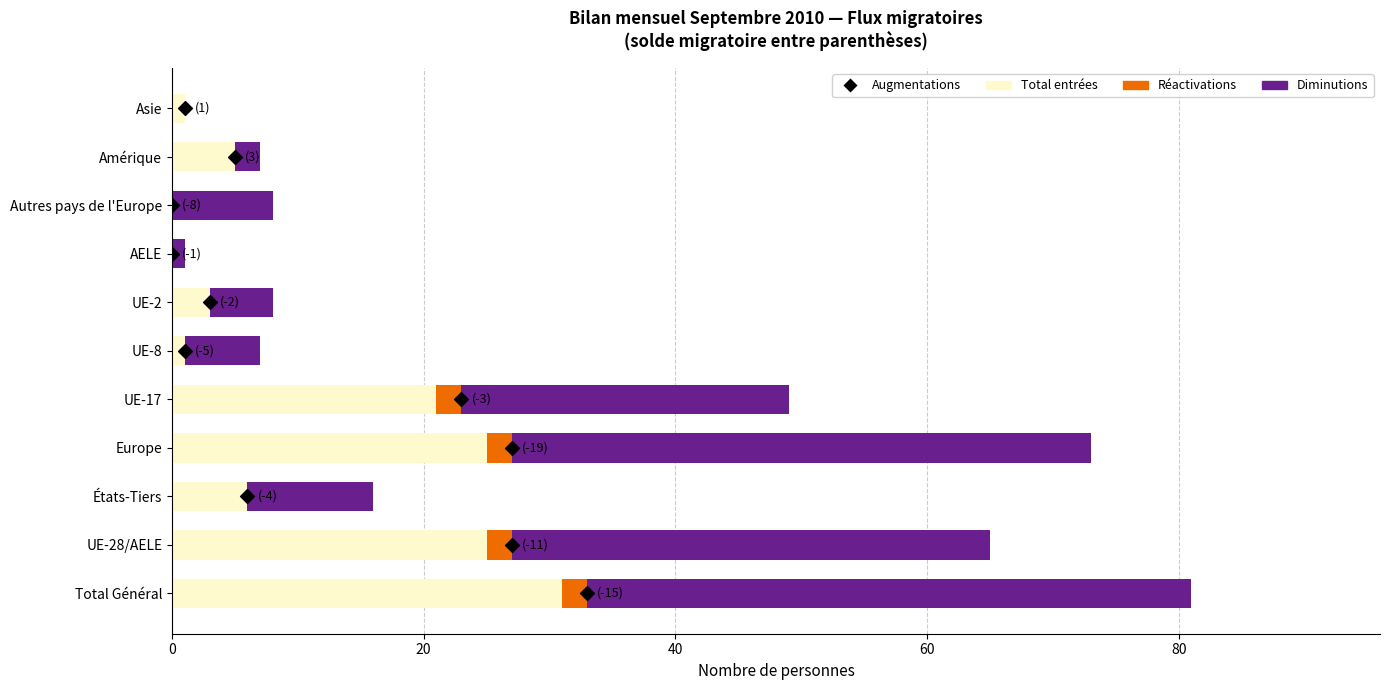

What are all the series names shown in the legend?

Total entrées, Réactivations, Diminutions, Augmentations